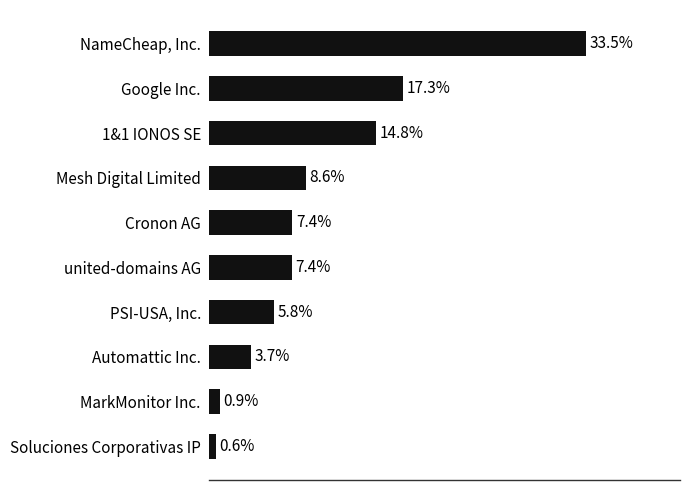

Which label corresponds to the largest value in the chart?

NameCheap, Inc.